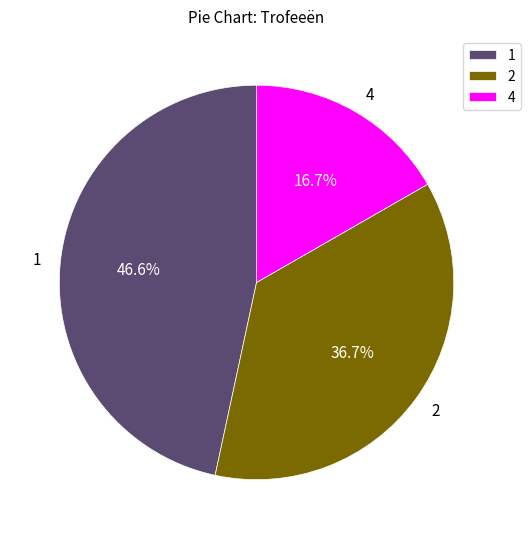

What percentage is the 4 slice, to the nearest percent?

17%